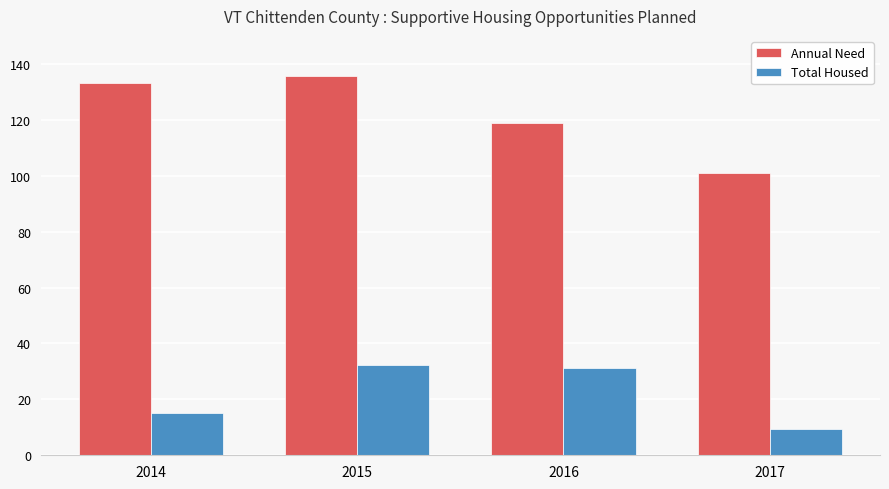

Rank the categories by Annual Need value from highest to lowest.

2015, 2014, 2016, 2017